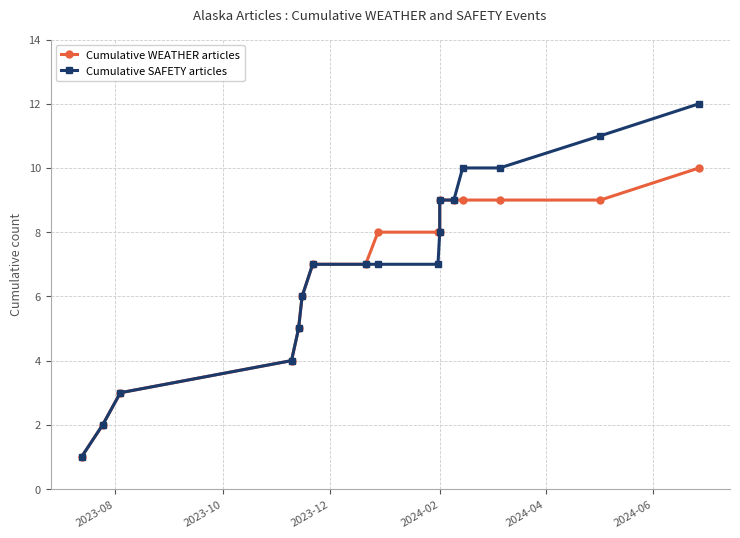

Which series has the widest spread of values?

Cumulative SAFETY articles